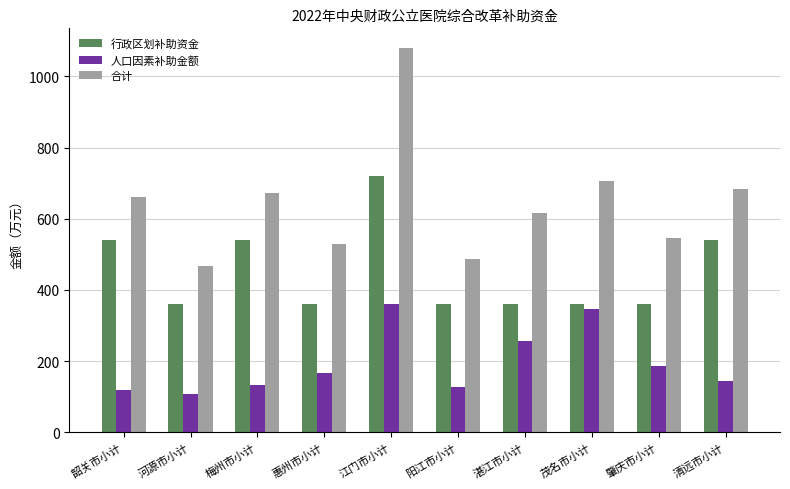

Reading left to right, list all the values displayed in this chart.

行政区划补助资金: 540	360	540	360	720	360	360	360	360	540
人口因素补助金额: 120	107	133	168	361	127	256	347	187	145
合计: 660	467	673	528	1081	487	616	707	547	685